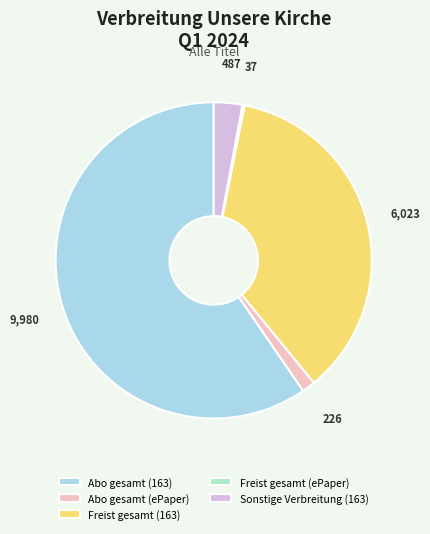

True or false: Freist gesamt (163) accounts for 30% of the total.

False